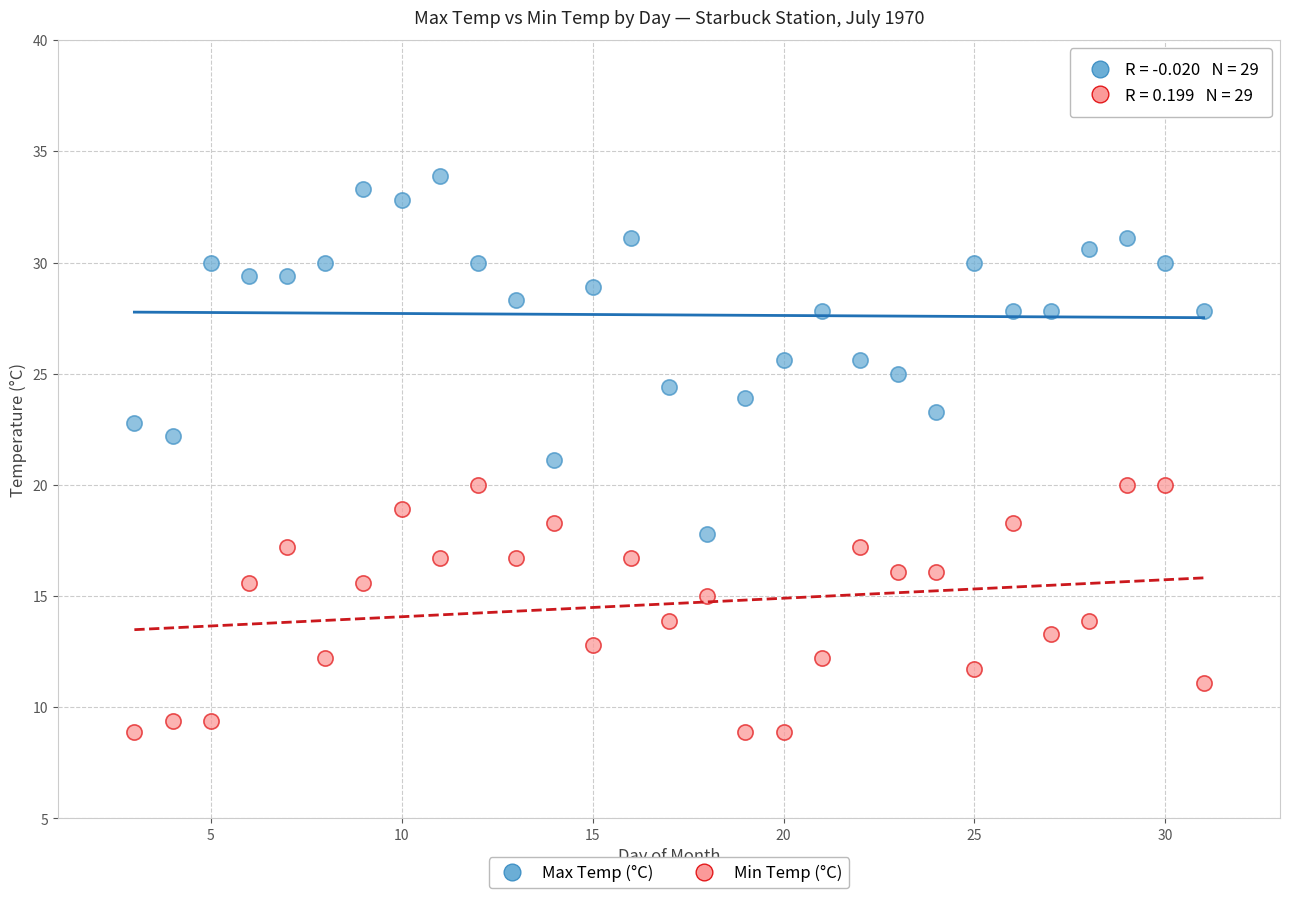

Across all data points, what is the range of X values (max minus min)?

28.0